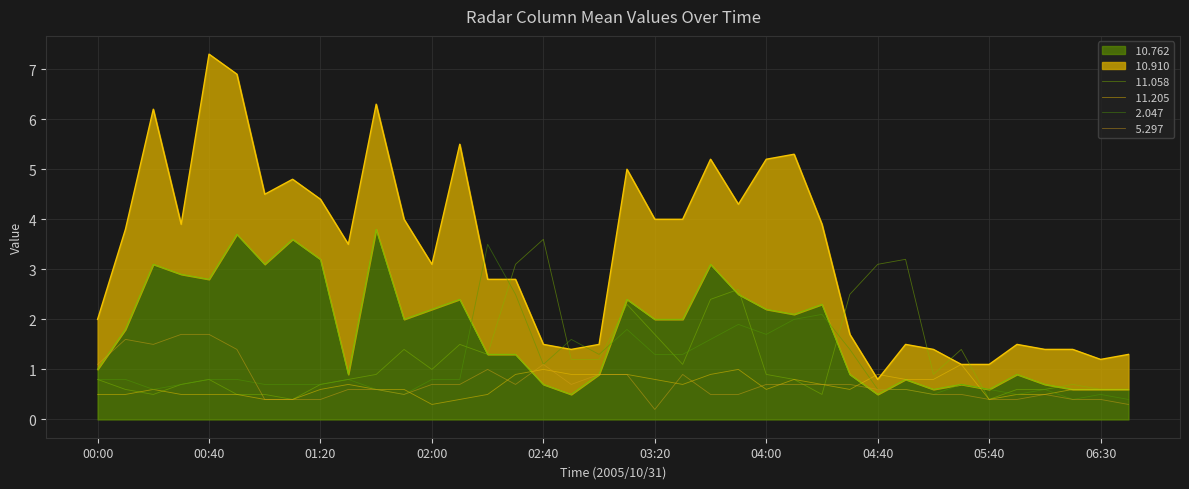

What is the smallest value displayed?

0.2